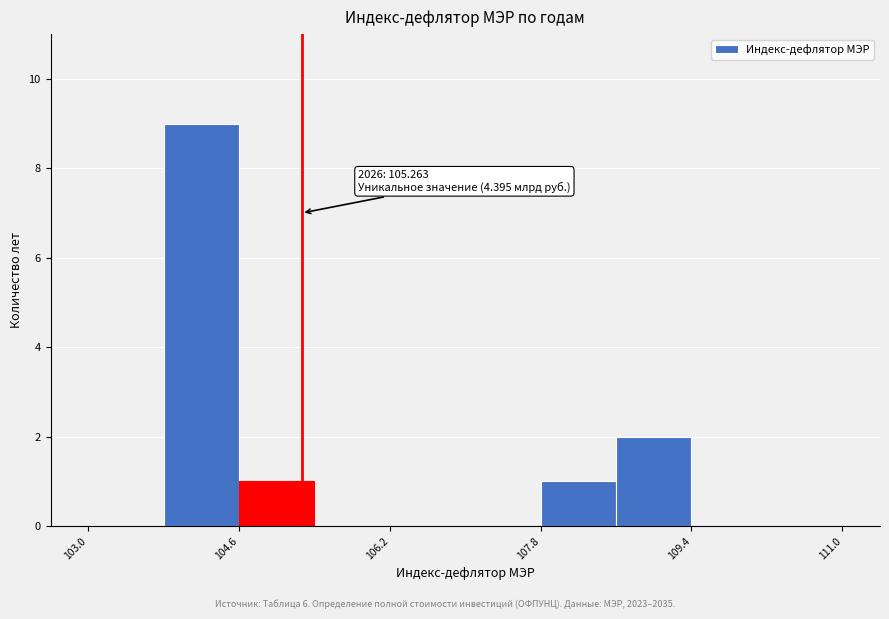

Over which range of the x-axis is the bar tallest?

103.8 to 104.6